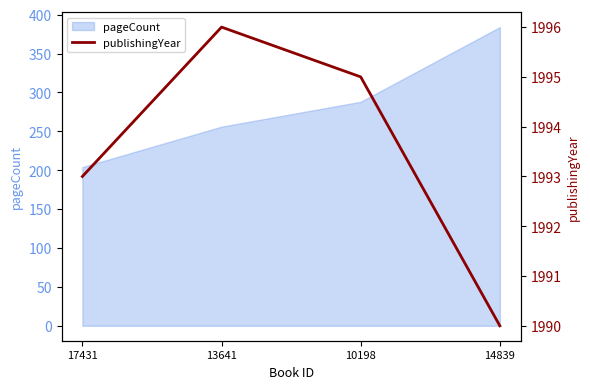

Reading left to right, transcribe all the data shown in this chart.

1993	1996	1995	1990